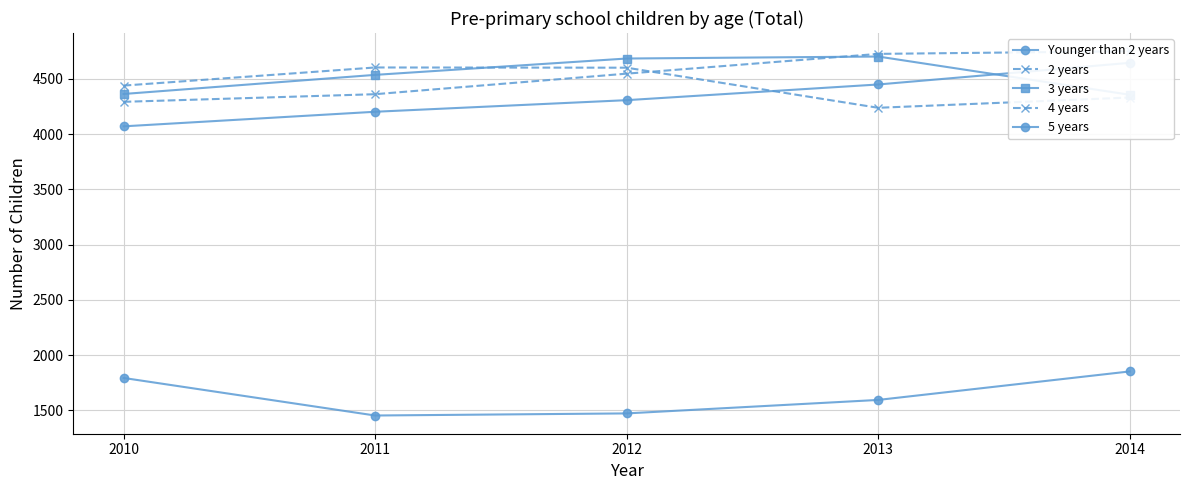

Reading right to left, transcribe all the data shown in this chart.

Younger than 2 years: 2014=1852	2013=1594	2012=1472	2011=1453	2010=1793
2 years: 2014=4332	2013=4239	2012=4602	2011=4604	2010=4440
3 years: 2014=4357	2013=4703	2012=4685	2011=4537	2010=4364
4 years: 2014=4751	2013=4727	2012=4548	2011=4362	2010=4293
5 years: 2014=4646	2013=4450	2012=4308	2011=4203	2010=4071